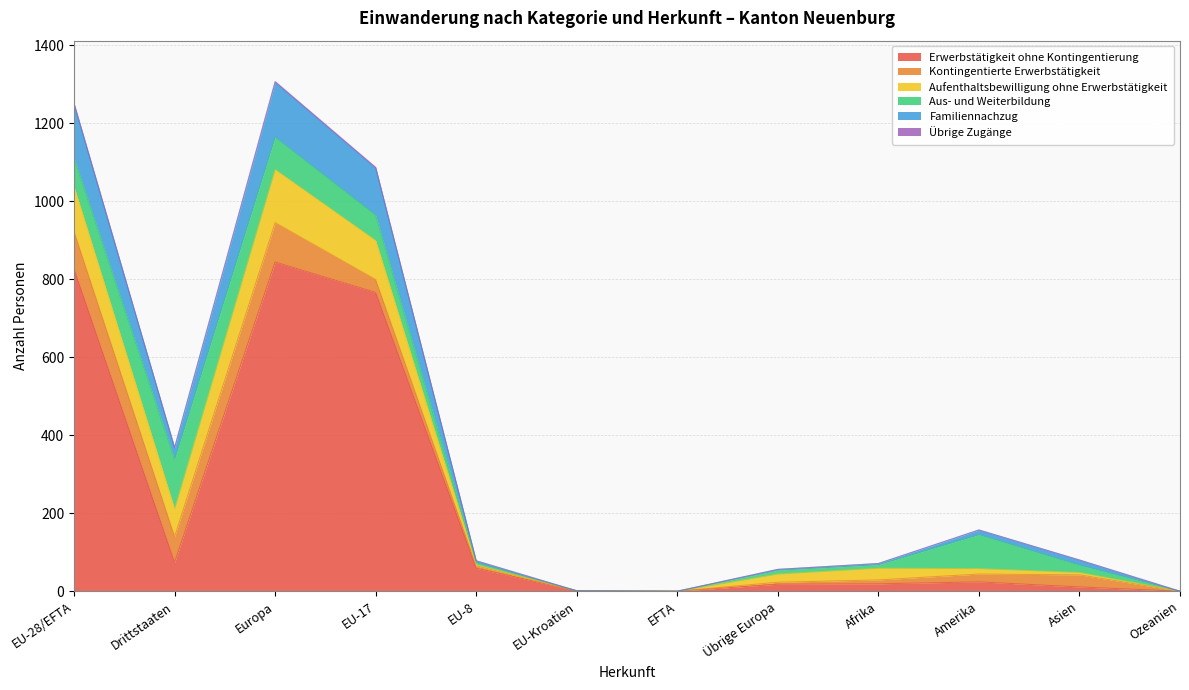

What is the label of the 7th point from the left?

EFTA